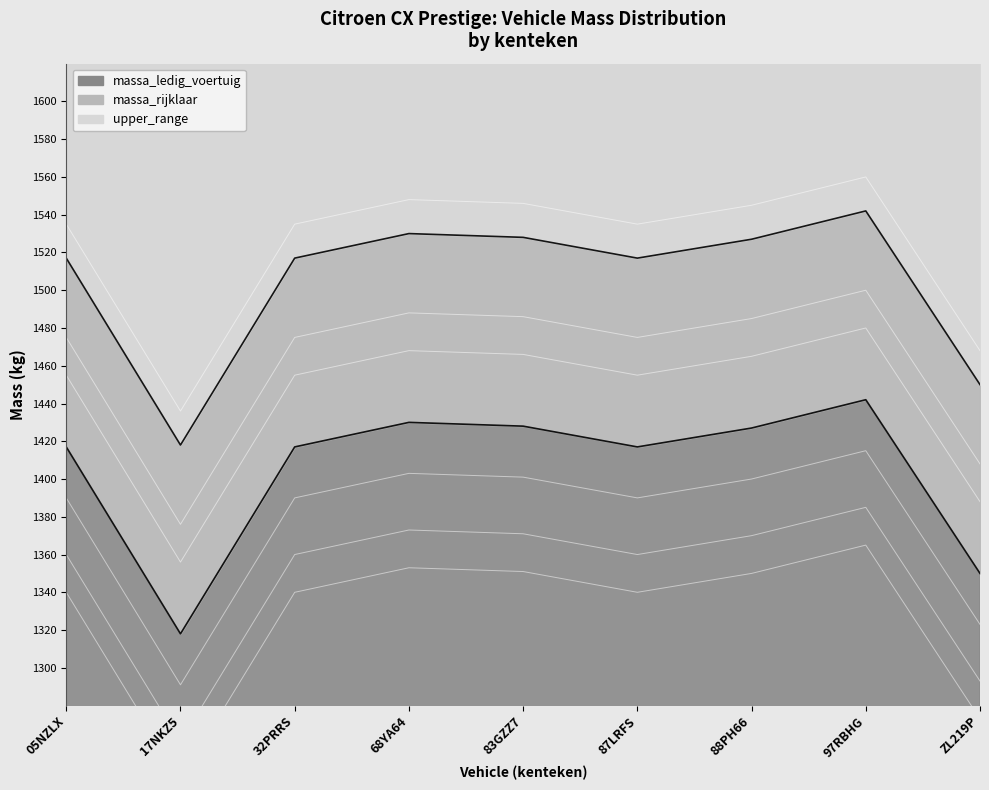

What is the difference between the maximum and minimum values in the massa_rijklaar series?

124